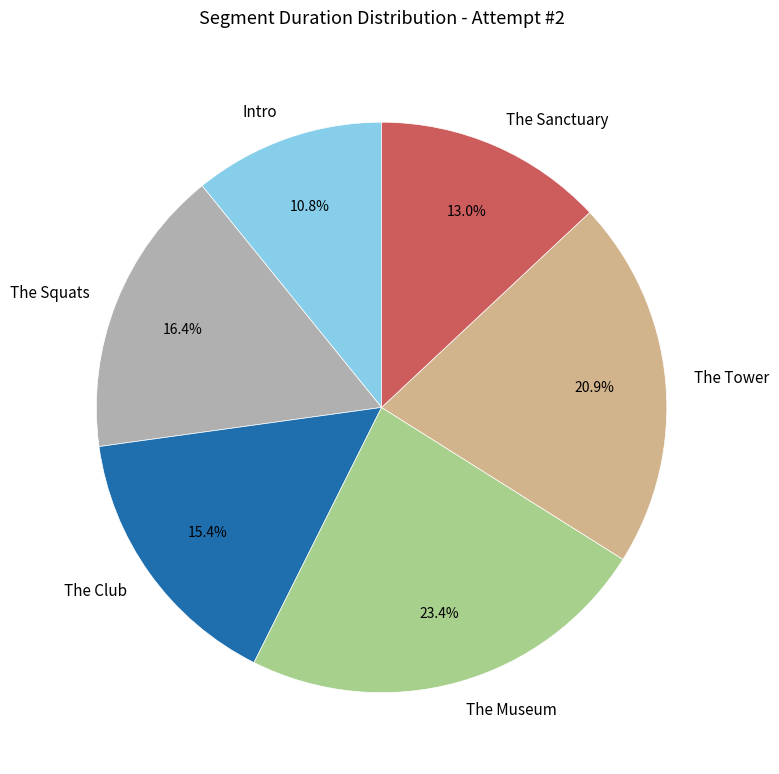

Is there a majority slice in this chart?

No